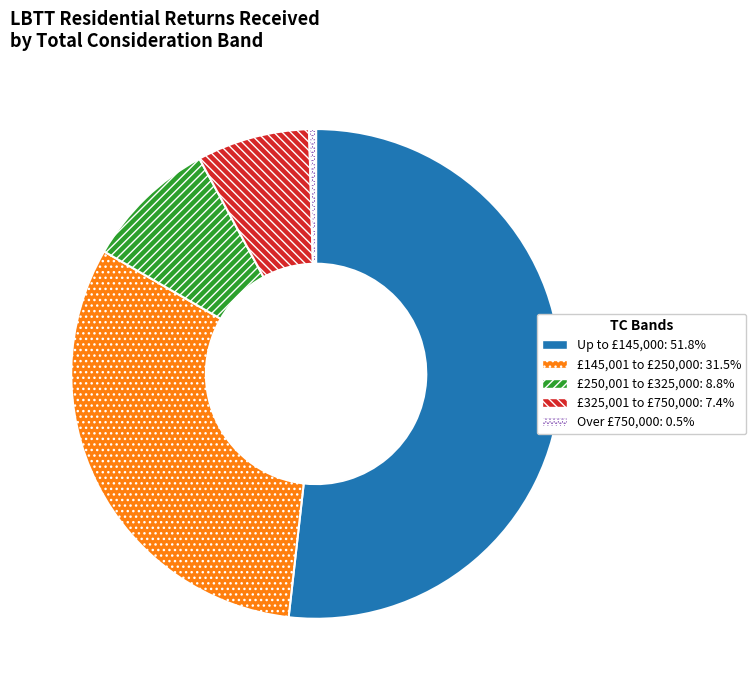

What is the smallest slice in the pie chart?

Over £750,000